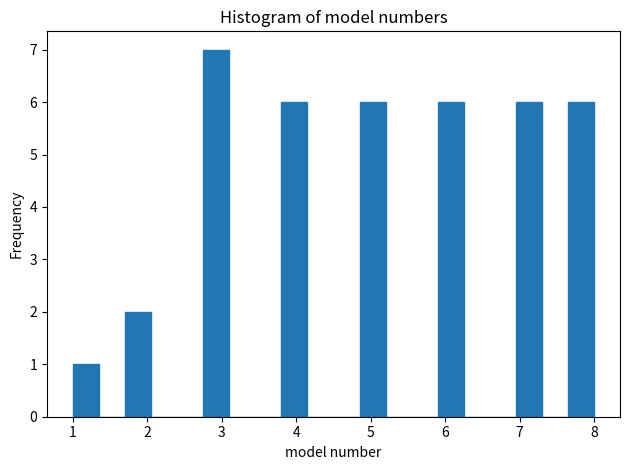

Around what value on the x-axis is the tallest bar? Give the approximate position of its centre, as read against the axis.

2.9